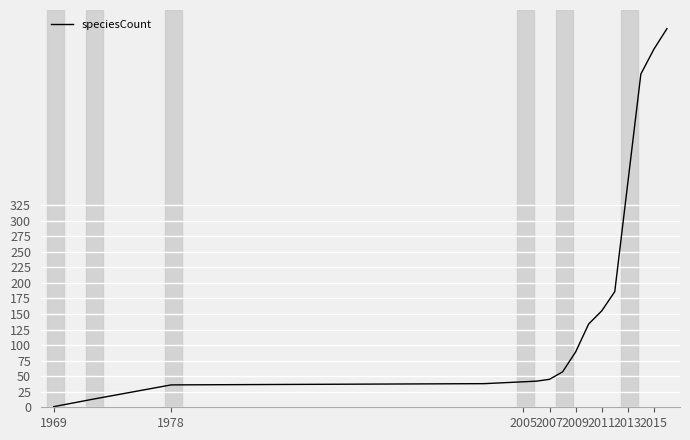

What is the difference between the maximum and minimum values?

608